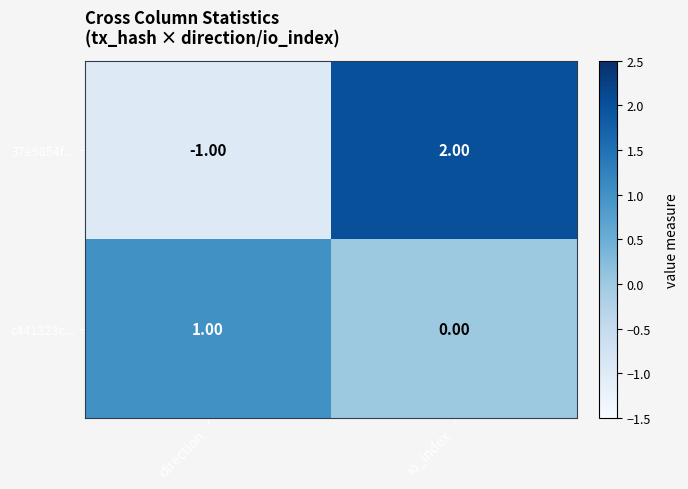

What is the difference between the 37e9854f... values at direction and io_index?

3